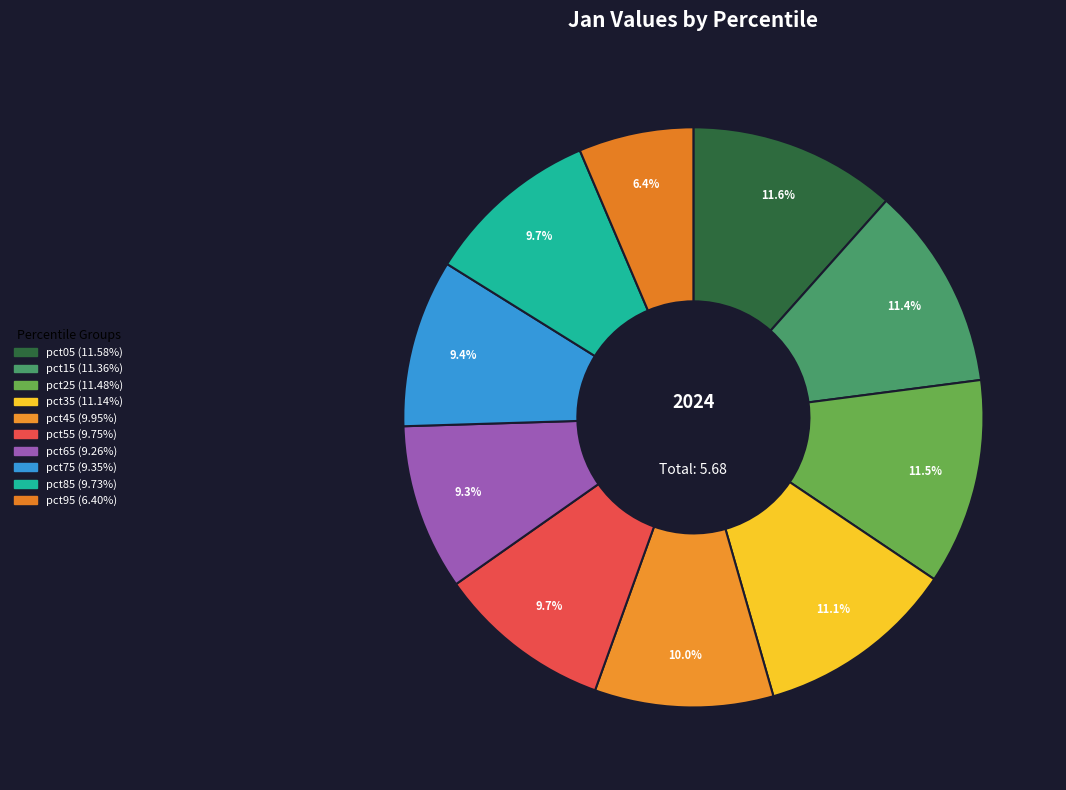

True or false: pct85 accounts for 1% of the total.

False